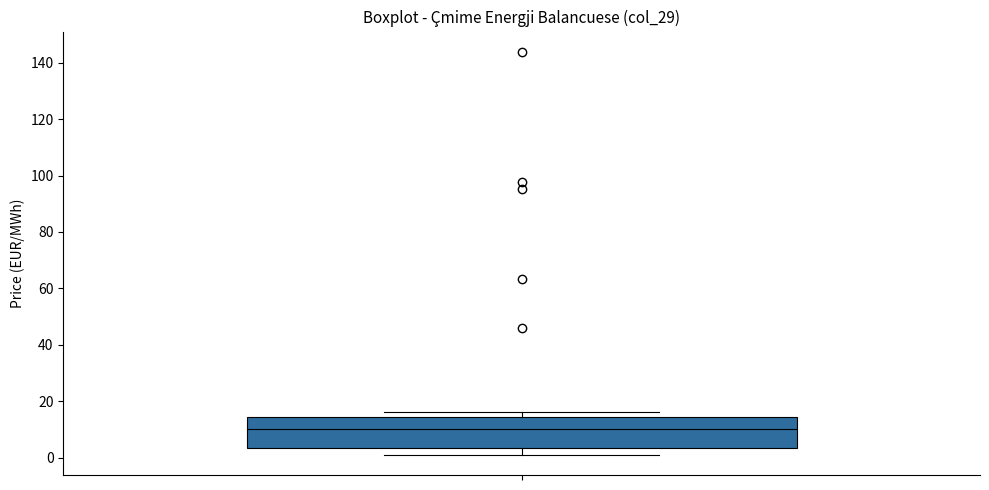

Where is the lower edge of the box on the y-axis? The values are not printed on the chart, so give them approximately, as read against the axis.

4